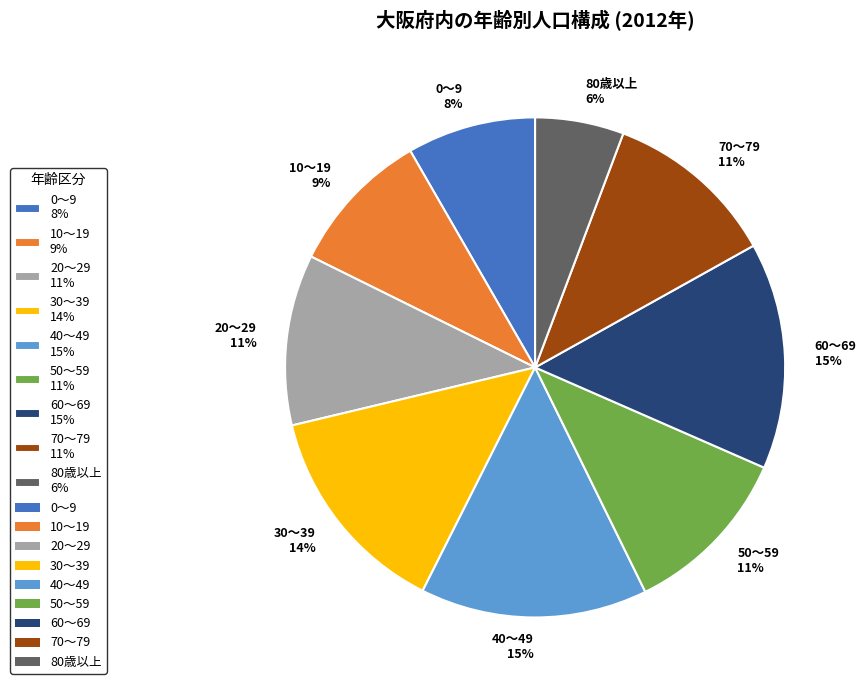

Which has a higher value, 80歳以上 or 50～59?

50～59